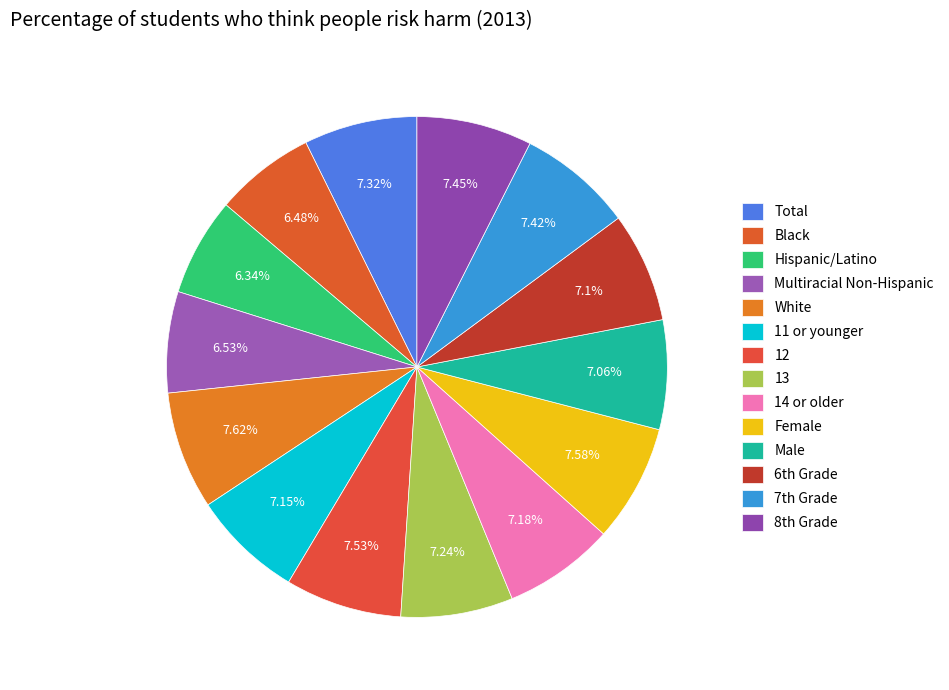

How many segments does this pie chart have?

14